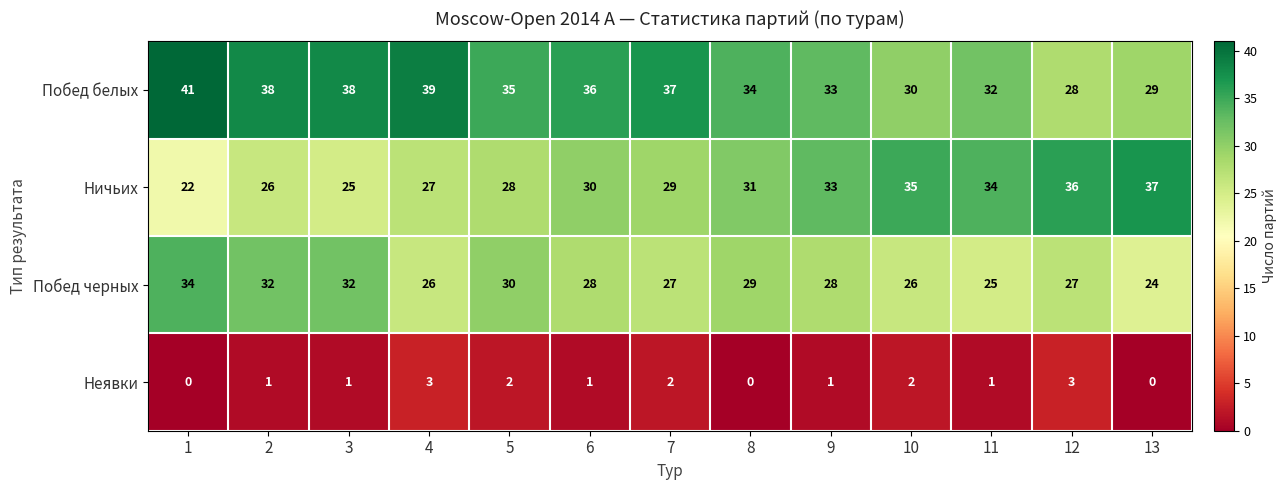

What is the difference between the highest and lowest values at 12?

33